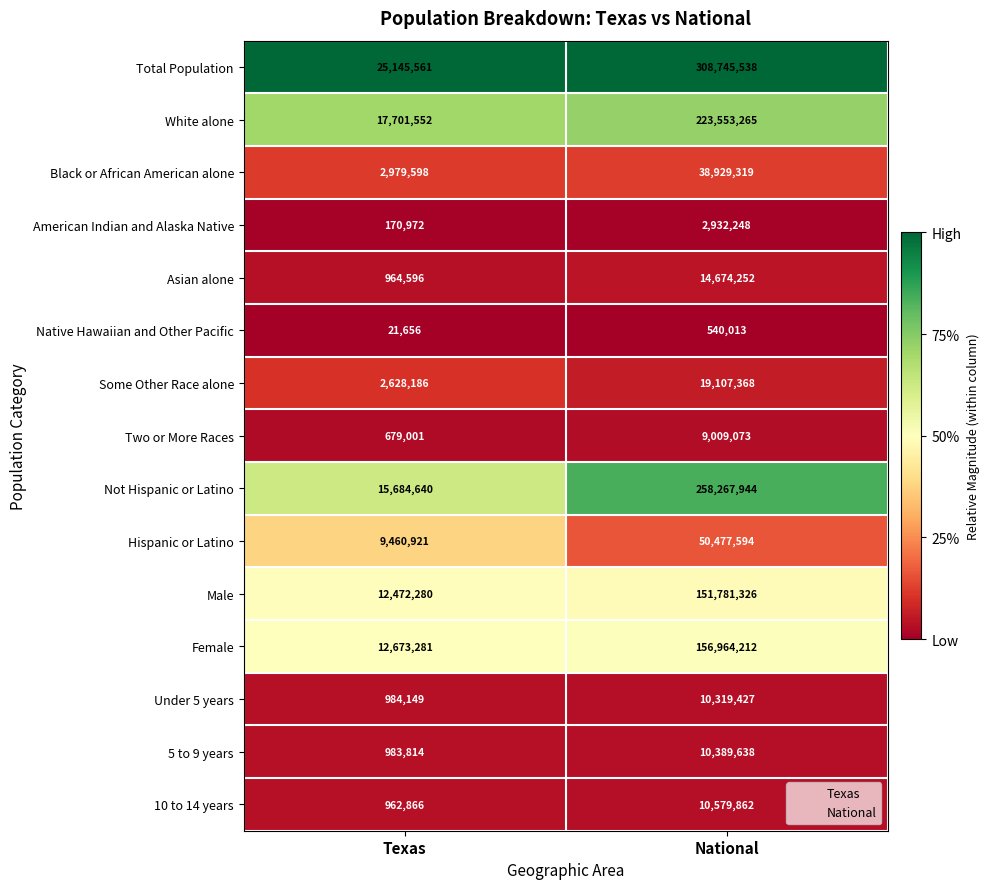

At which category is the sum across all series the highest?

National